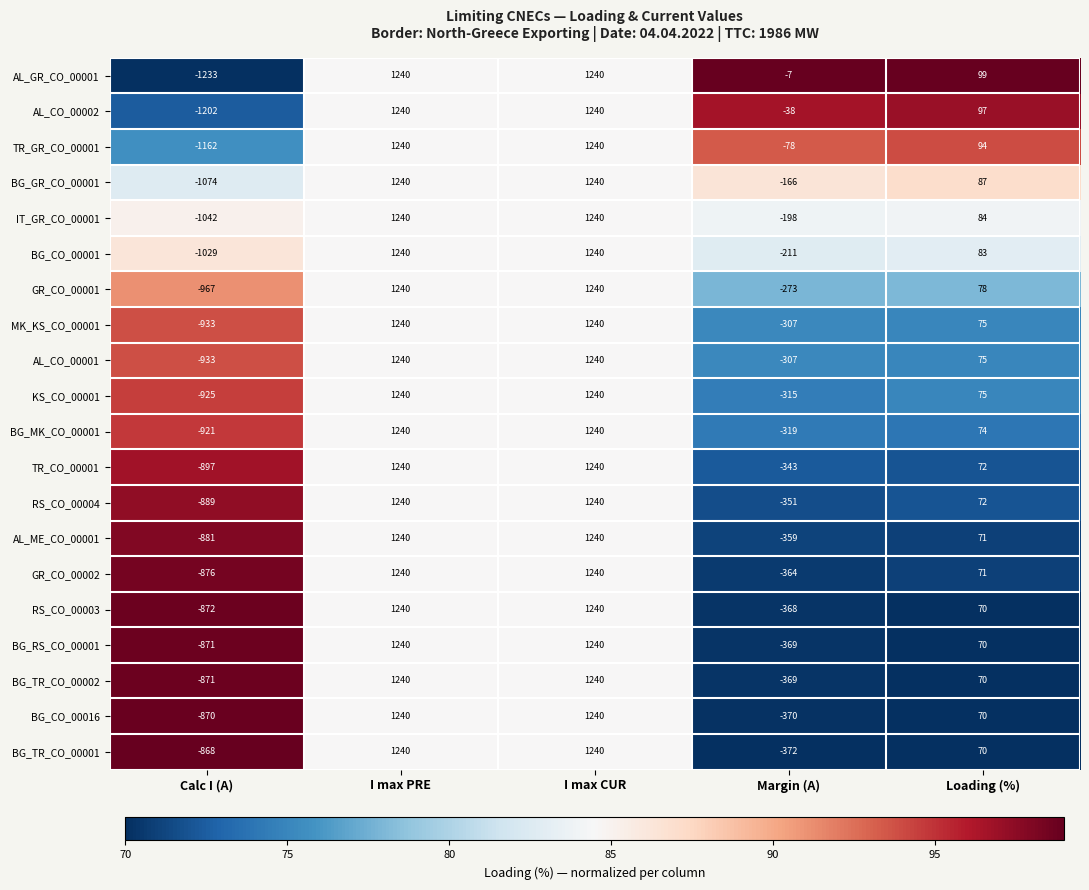

Count the number of categories in the chart.

5